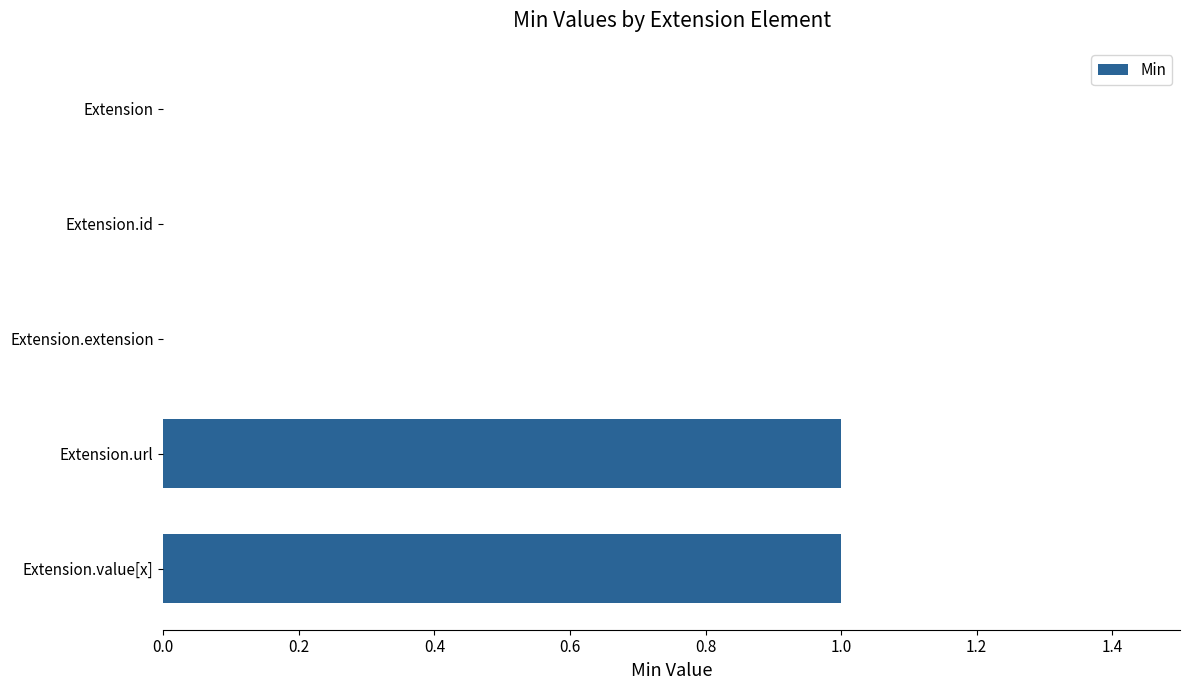

How many categories are shown in the chart?

5